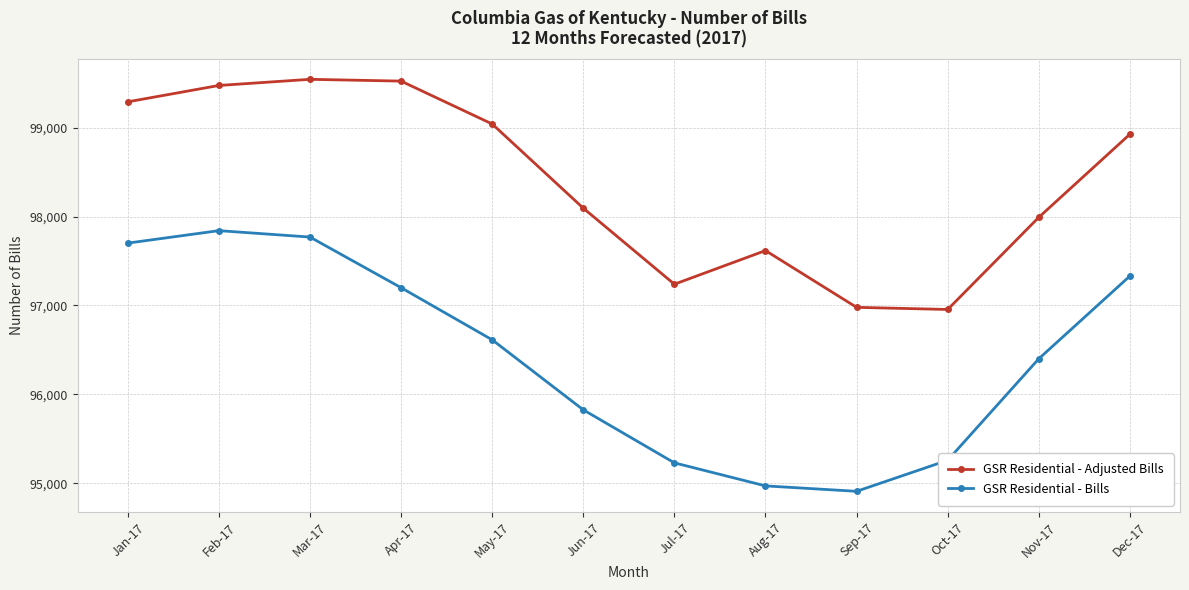

The GSR Residential - Bills series shows 94911 at Sep-17. True or false?

True